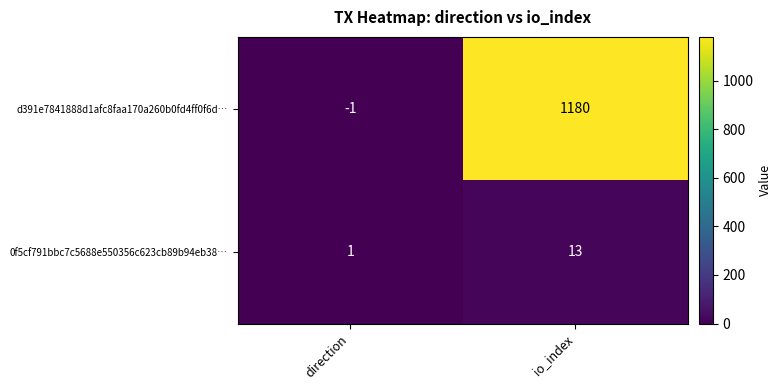

What is the difference between the highest and lowest values at io_index?

1167